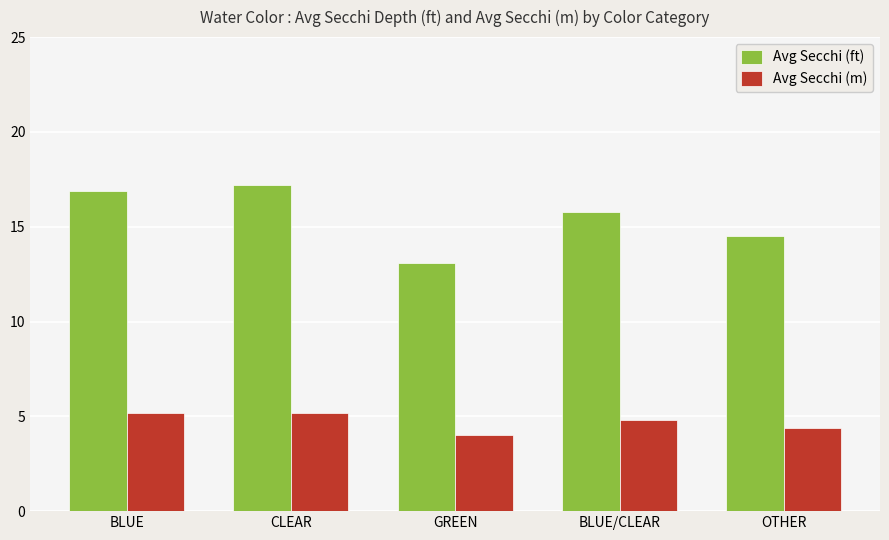

The Avg Secchi (ft) series shows 29.6 at BLUE. True or false?

False